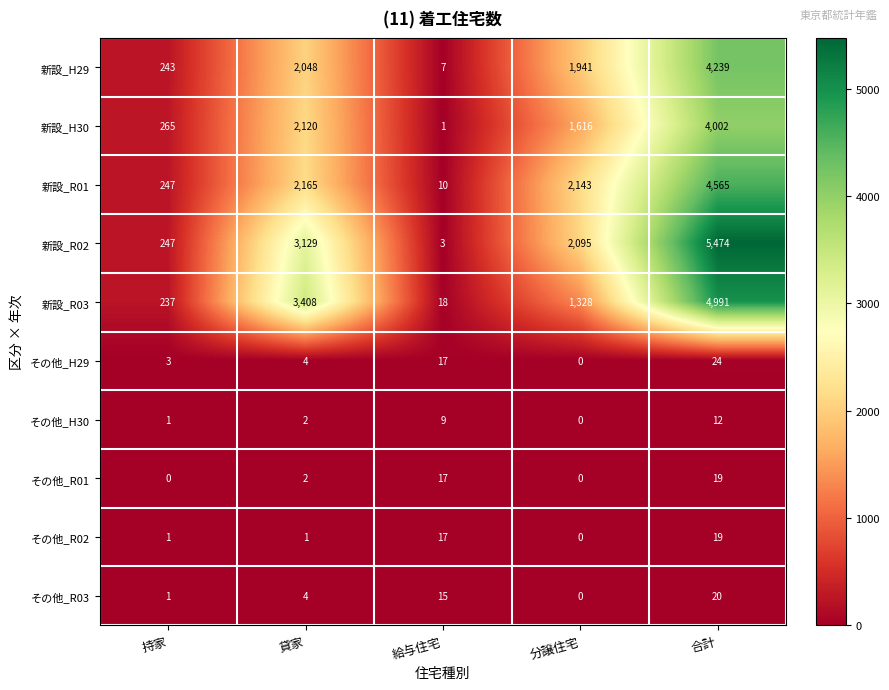

Rank the categories by 新設_R03 value from highest to lowest.

合計, 貸家, 分譲住宅, 持家, 給与住宅